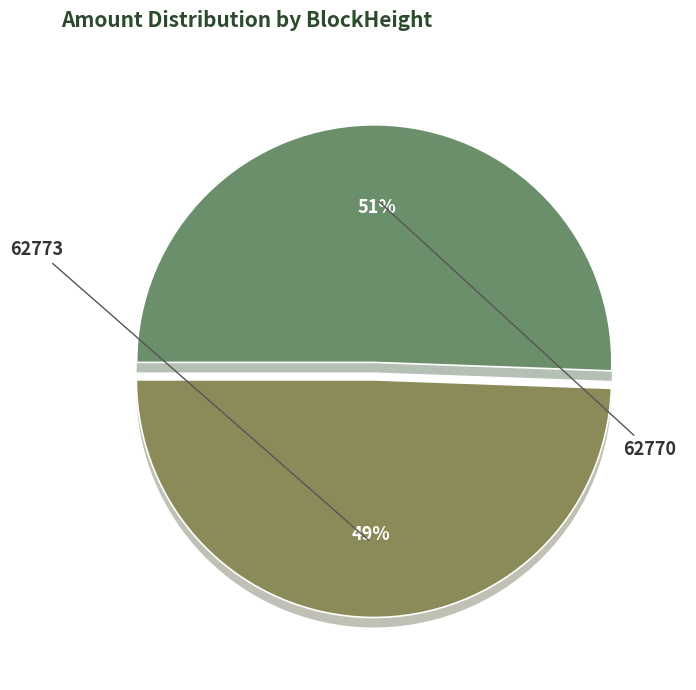

Is it true that 62773 is 0% of the pie?

True